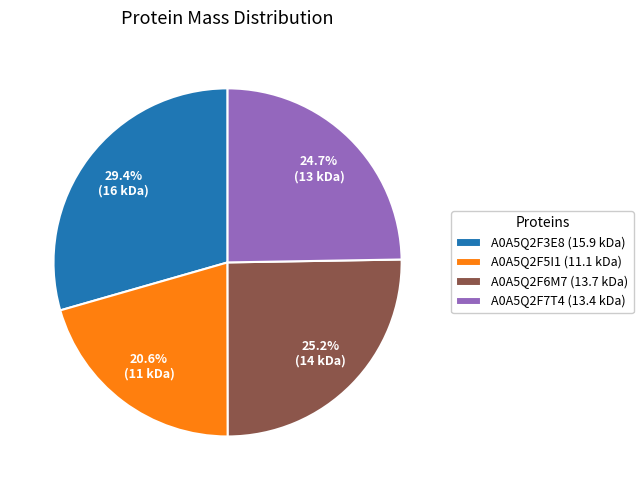

What portion of the pie excludes A0A5Q2F6M7?

74.8%